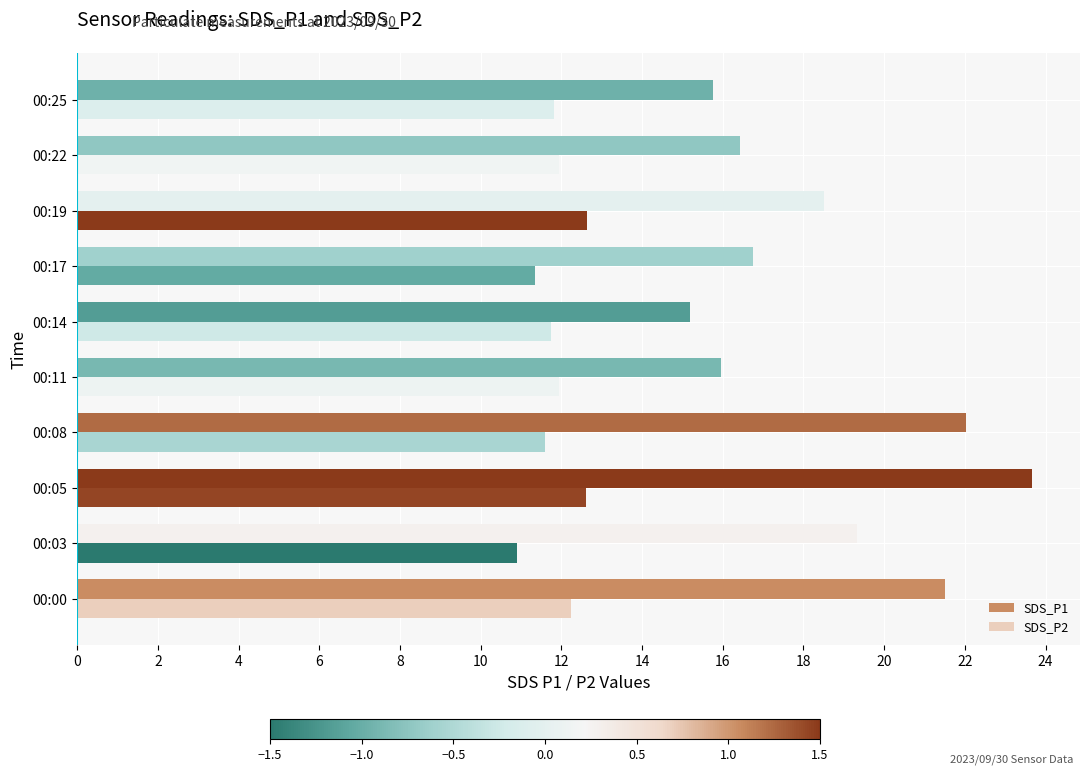

Which series has the widest spread of values?

SDS_P1